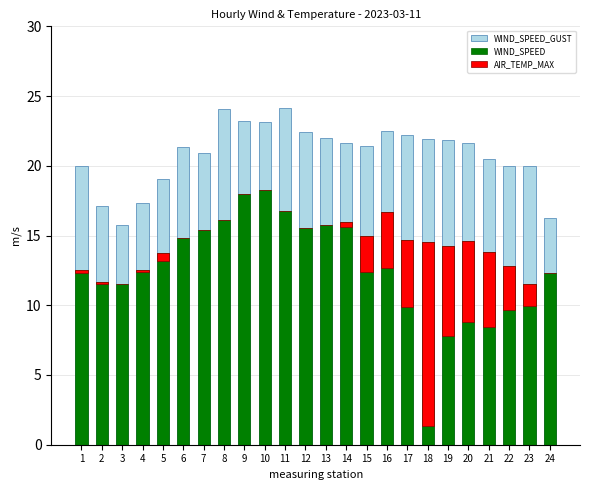

Between 24 and 2, which is larger?

2